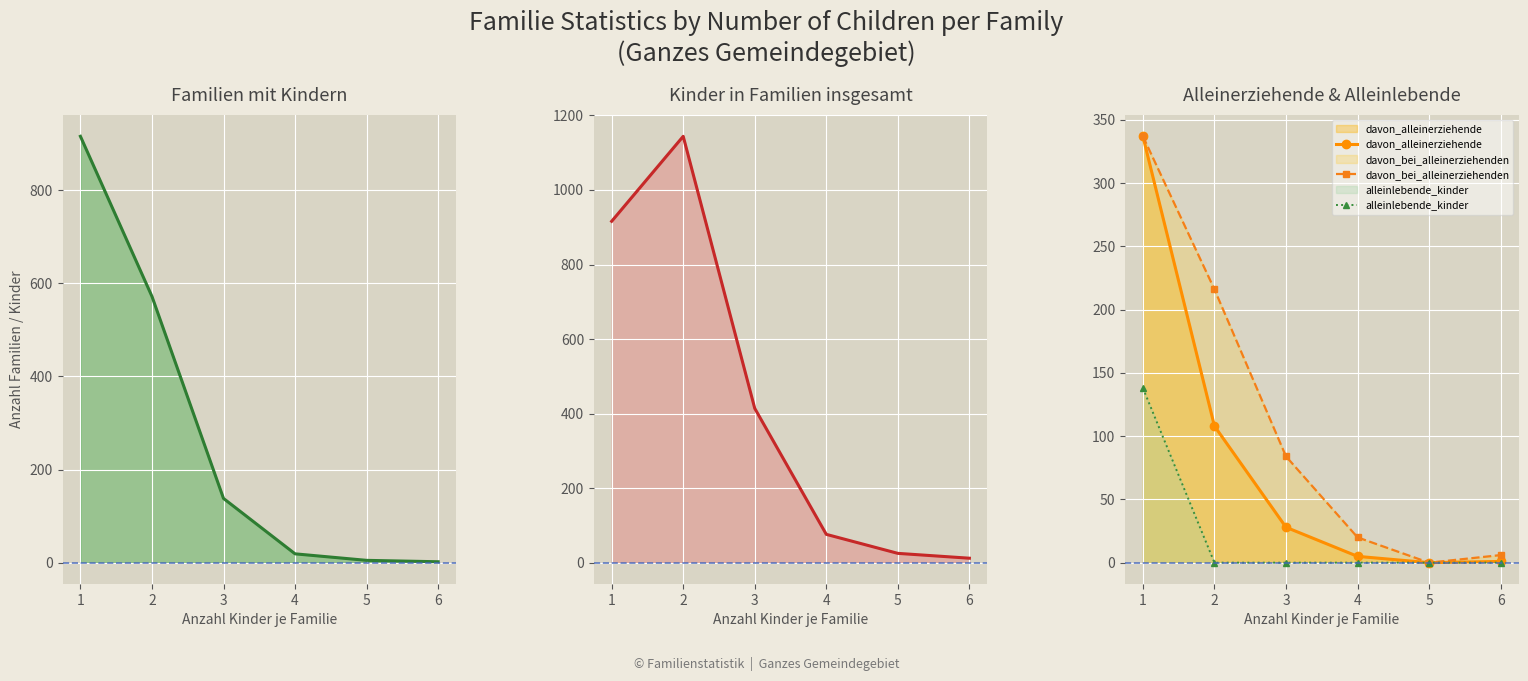

How many lines are shown in the chart?

5